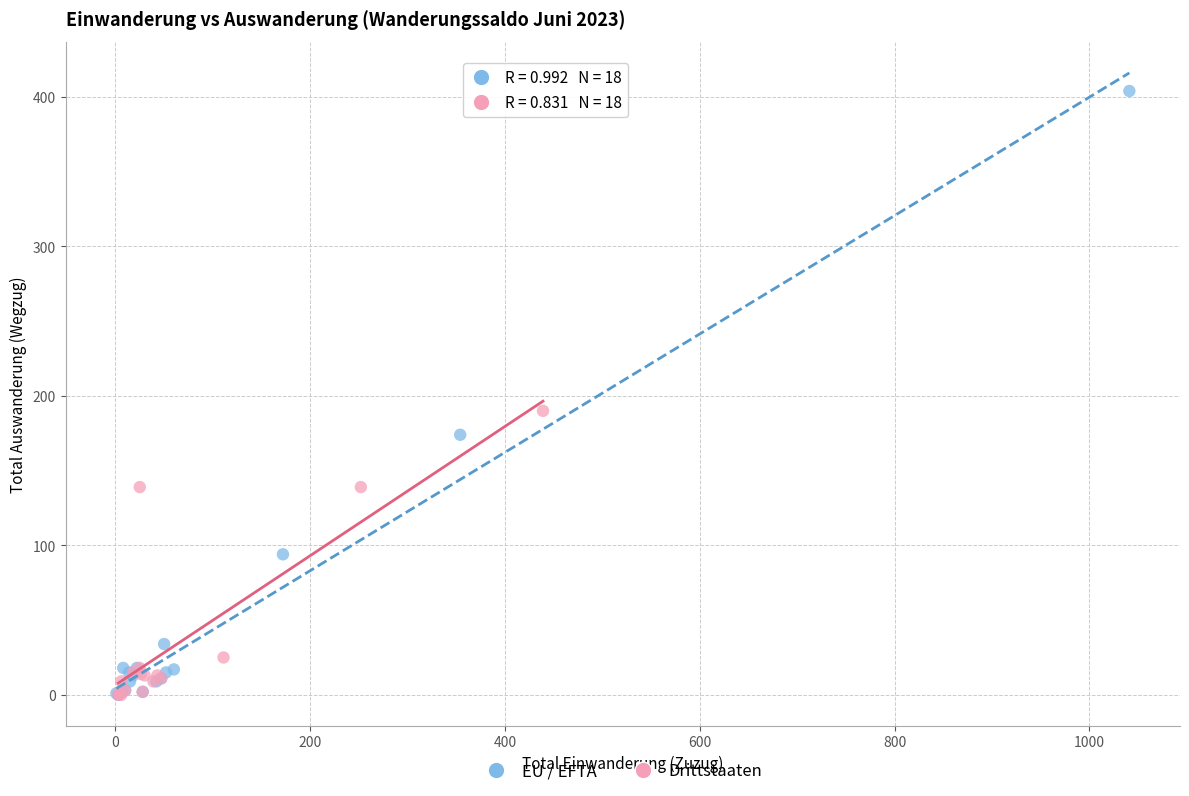

Which series reaches the maximum Y coordinate?

EU / EFTA